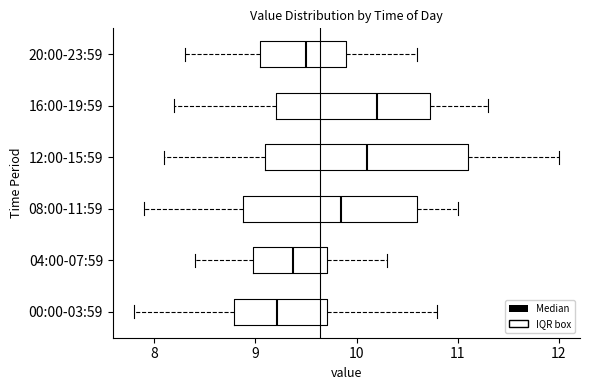

Reading bottom to top, transcribe this box plot: for each box, give where its median line is, the range the box spans, and where its two whiskers end, as read against the x-axis. The values are not printed on the chart, so give them approximately, as read against the axis.

00:00-03:59: median 9.2, box 8.8 to 9.7, whiskers 7.8 to 10.8
04:00-07:59: median 9.4, box 9.0 to 9.7, whiskers 8.4 to 10.3
08:00-11:59: median 9.9, box 8.9 to 10.6, whiskers 7.9 to 11.0
12:00-15:59: median 10.1, box 9.1 to 11.1, whiskers 8.1 to 12.0
16:00-19:59: median 10.2, box 9.2 to 10.7, whiskers 8.2 to 11.3
20:00-23:59: median 9.5, box 9.1 to 9.9, whiskers 8.3 to 10.6